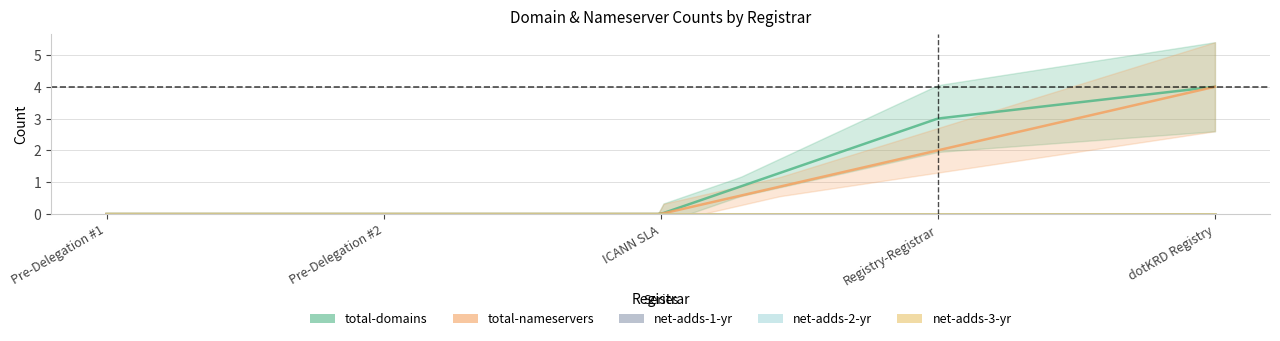

True or false: total-domains has a value of 0 at Pre-Delegation #2.

True